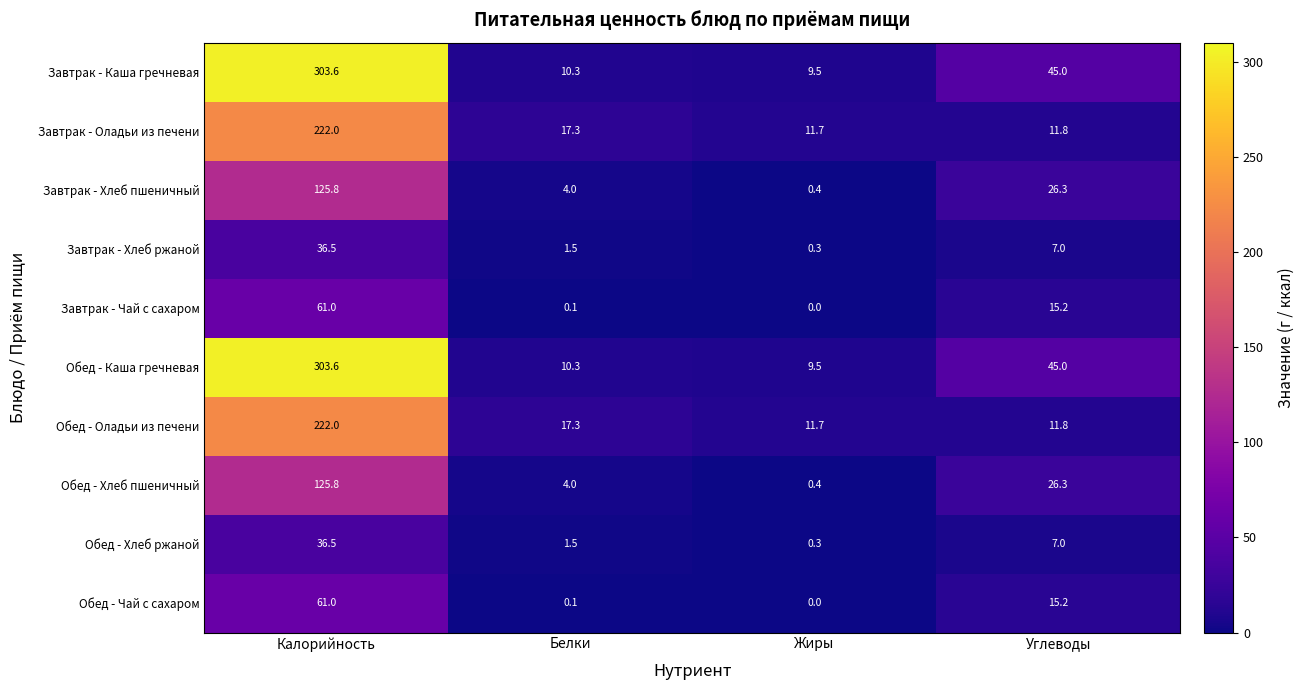

Is it true that Завтрак - Чай с сахаром equals 15.2 at Углеводы?

True